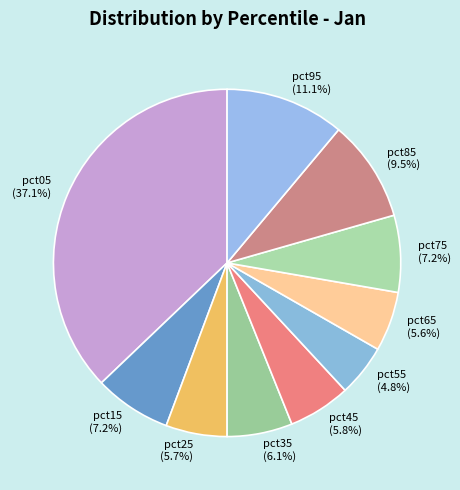

Is it true that pct75 is 7% of the pie?

True